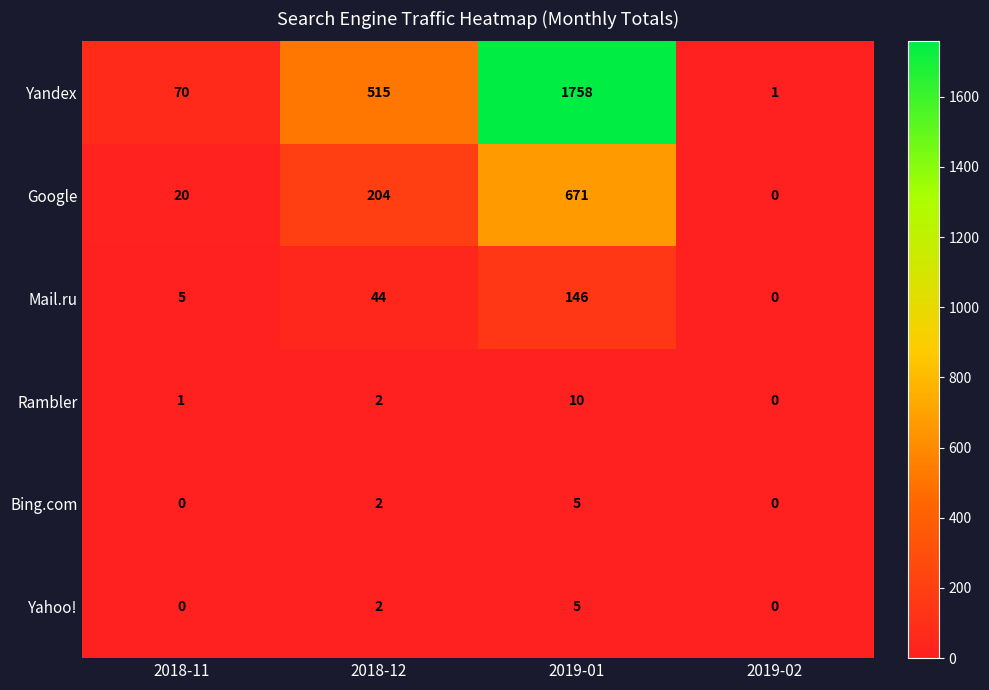

Is it true that Bing.com equals 0 at 2019-02?

True